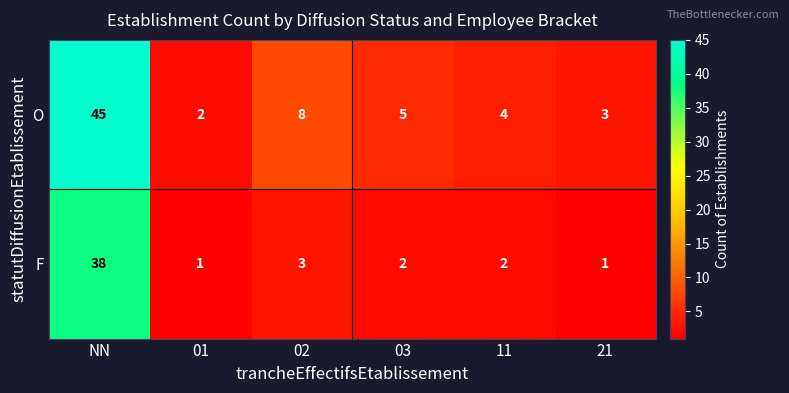

Which series has the widest spread of values?

O